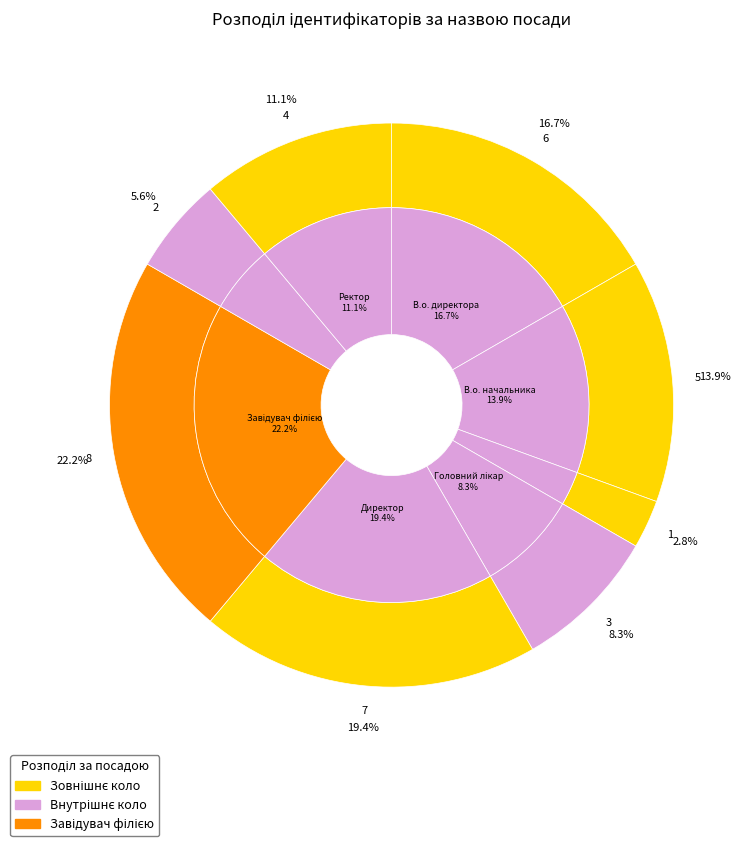

Do Директор and Завідувач філією together represent more than half of the pie?

No